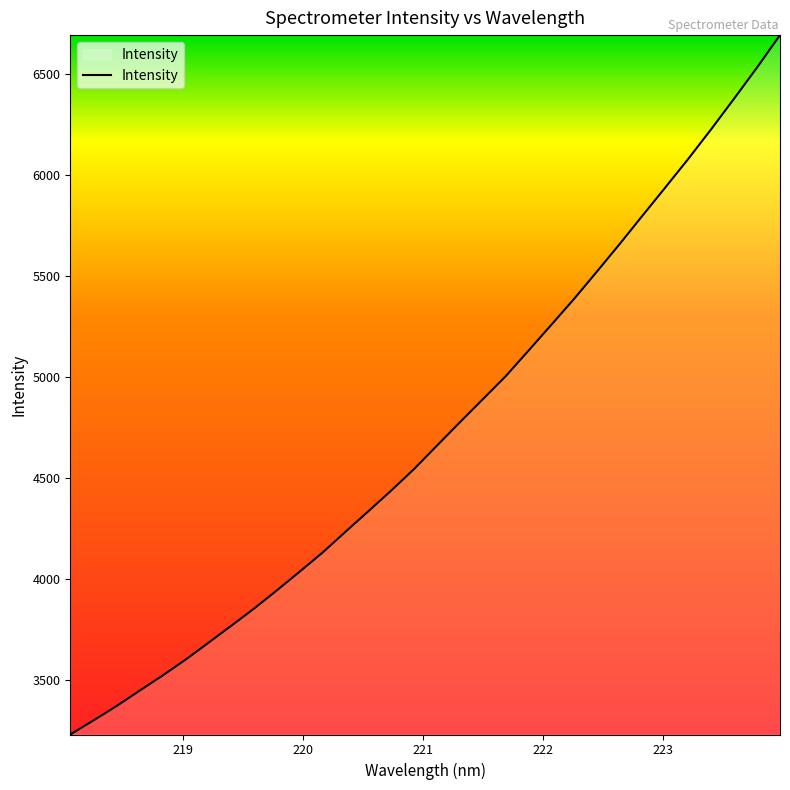

What is the greatest value displayed?

6690.6